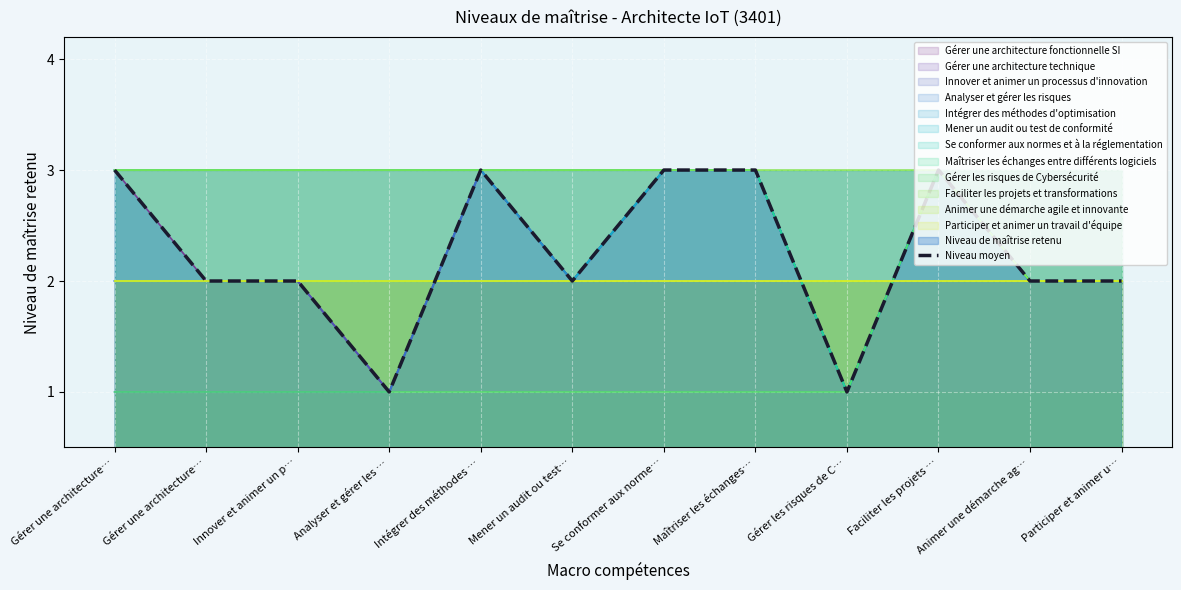

Does the chart display data point markers on the line(s)?

No